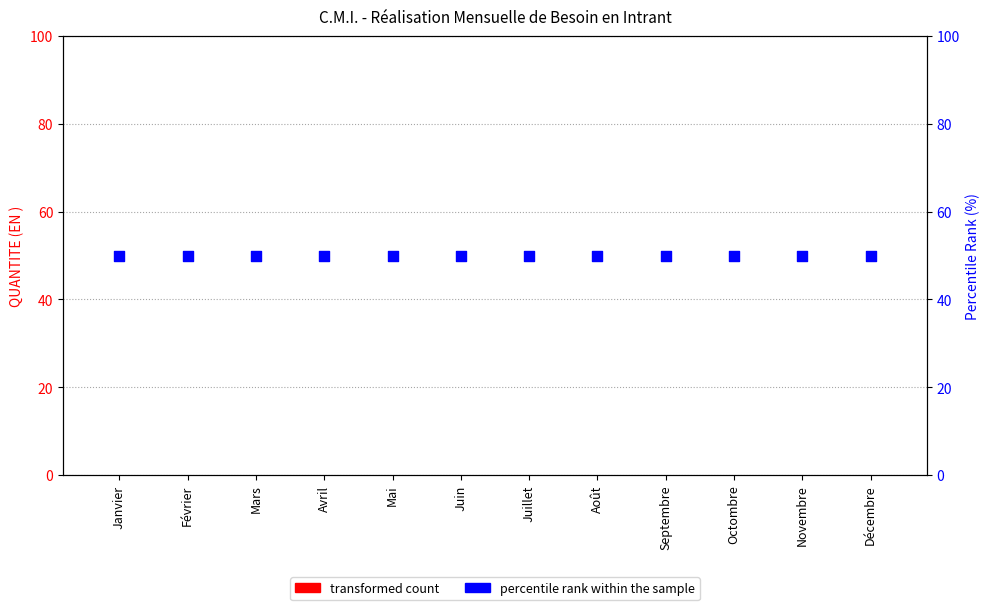

At how many categories does at least one series exceed 31?

12